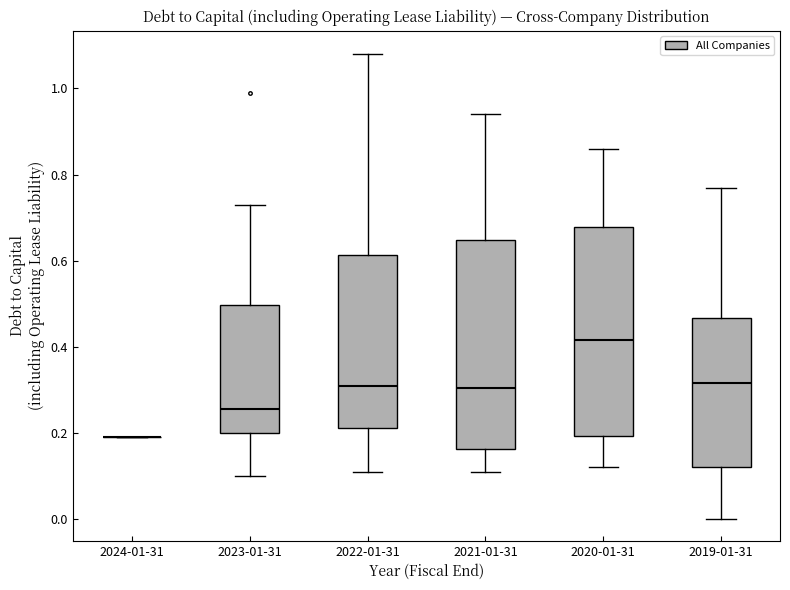

Where does the lower whisker of the box for 2022-01-31 end on the y-axis? The values are not printed on the chart, so give them approximately, as read against the axis.

0.12